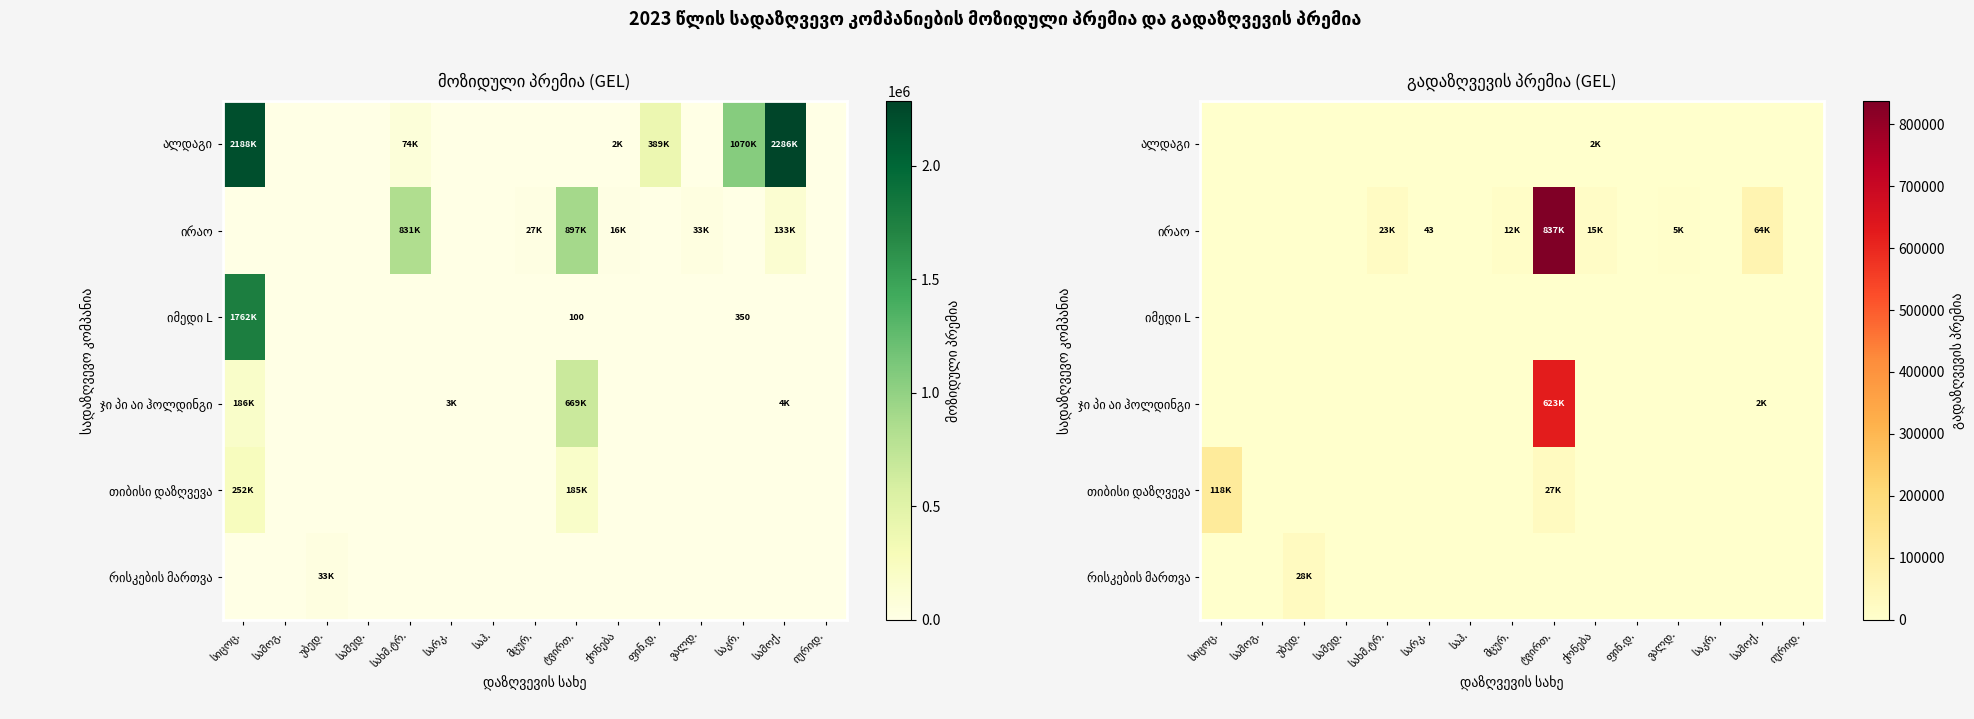

Which series has the largest range (max minus min)?

ირაო